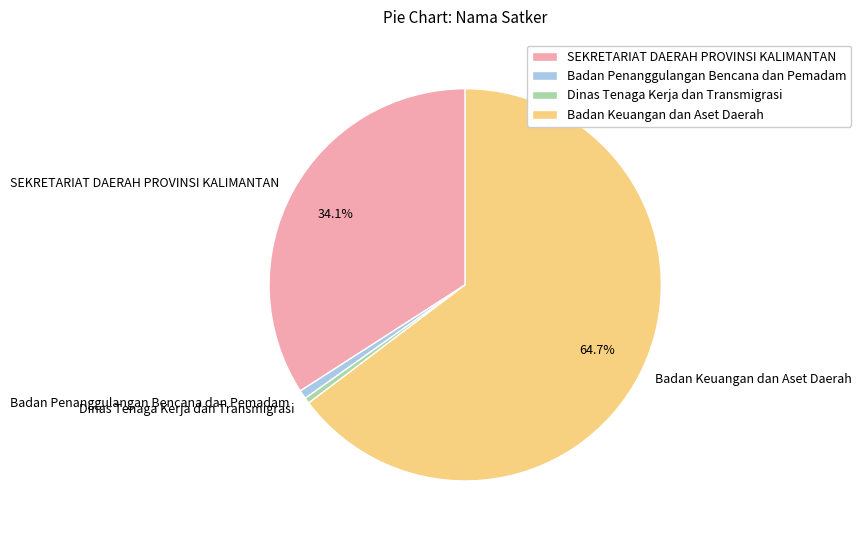

What is the largest slice in the pie chart?

Badan Keuangan dan Aset Daerah